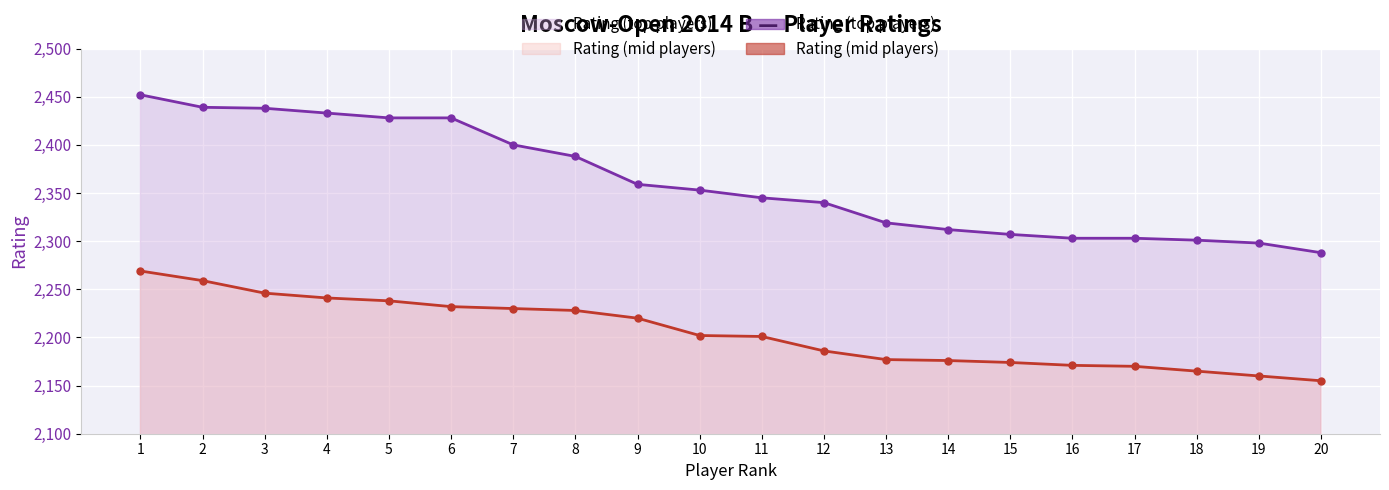

What is the difference between the Rating (mid players) values at 2 and 4?

18